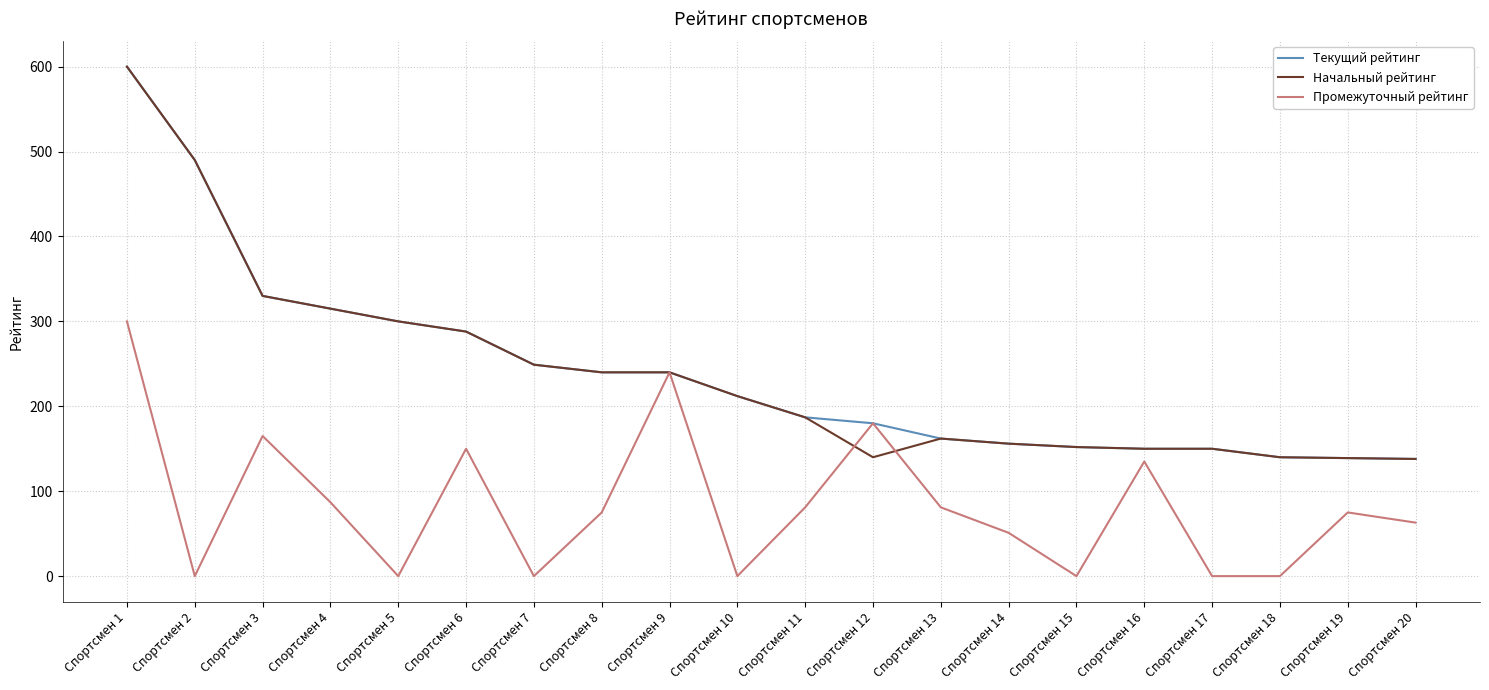

Is it true that Текущий рейтинг equals 191 at Спортсмен 20?

False